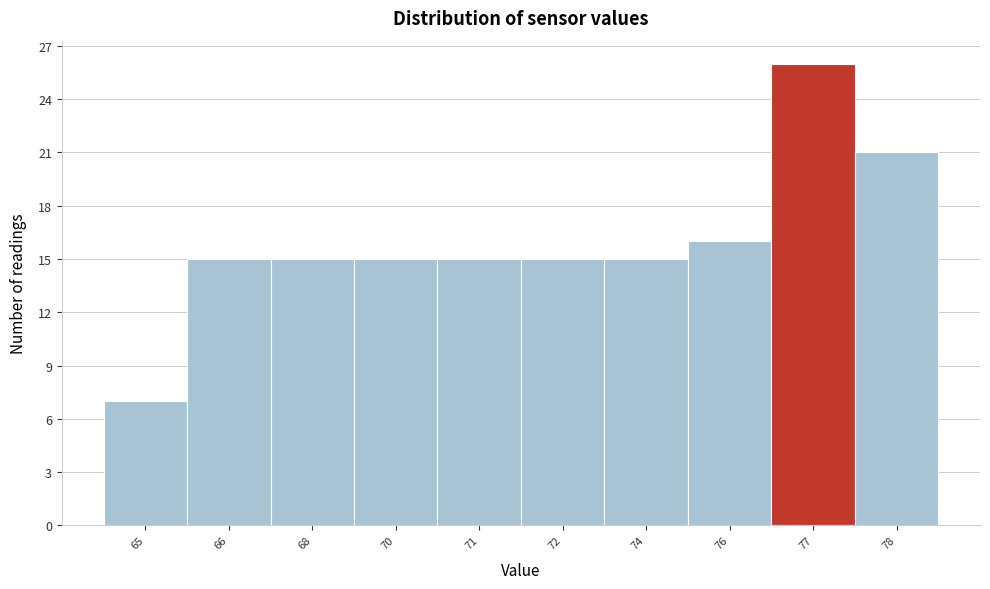

Reading left to right, list all the values displayed in this chart.

65=7	66=15	68=15	70=15	71=15	72=15	74=15	76=16	77=26	78=21